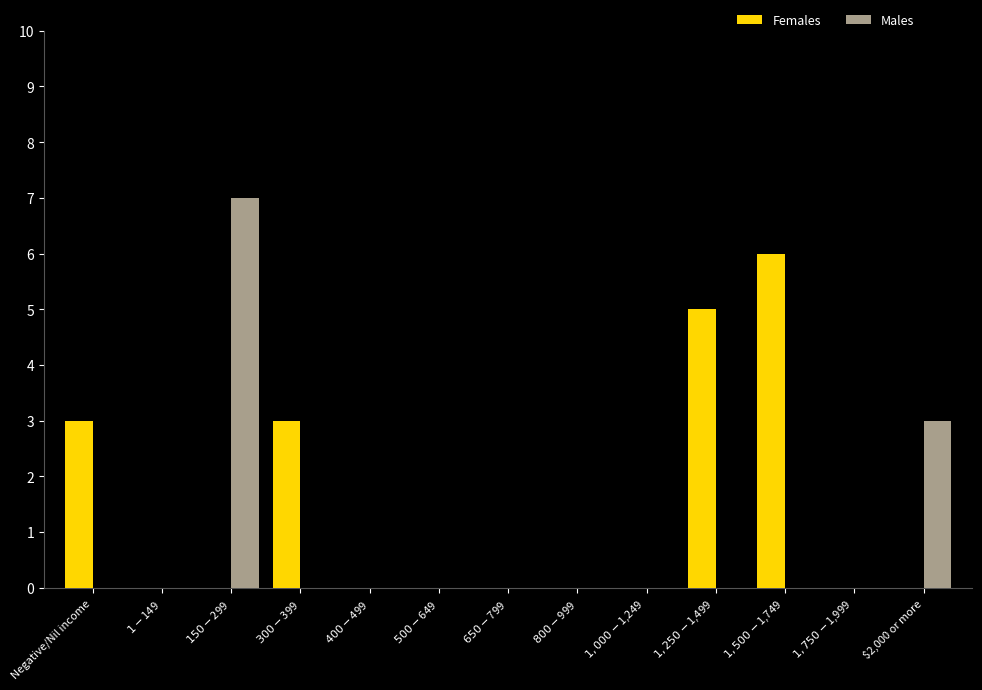

Are the bars grouped side by side (vs. stacked)?

Yes